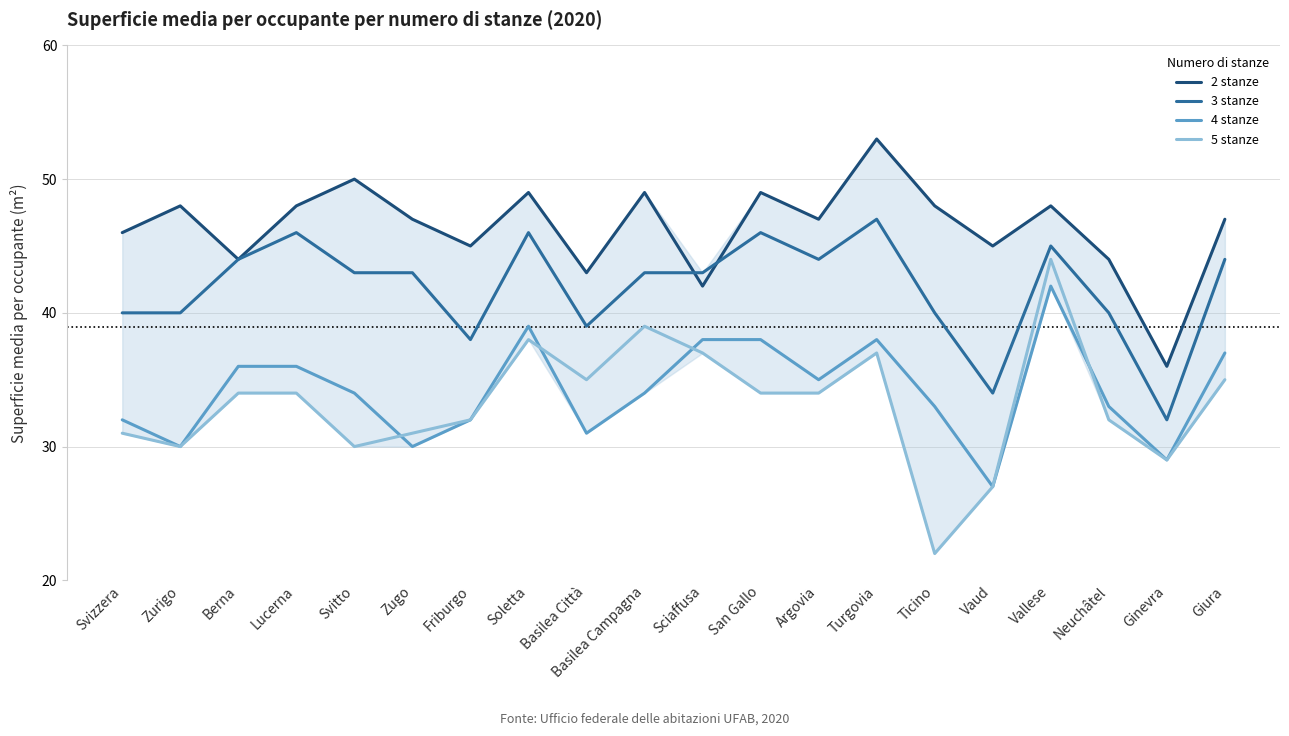

At how many categories does at least one series exceed 25?

20